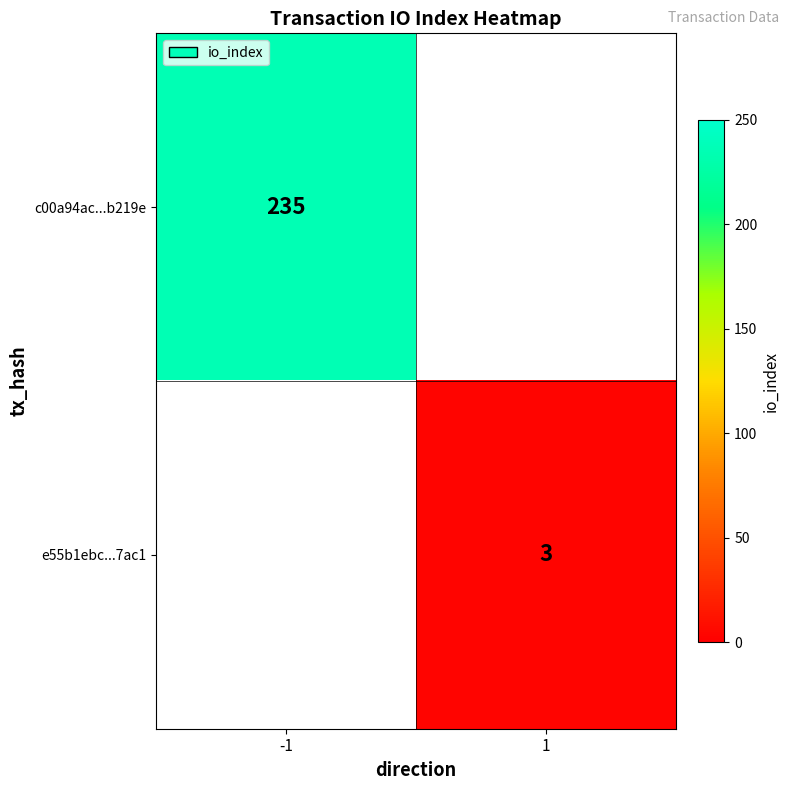

Which has a higher value, 1 or -1?

-1